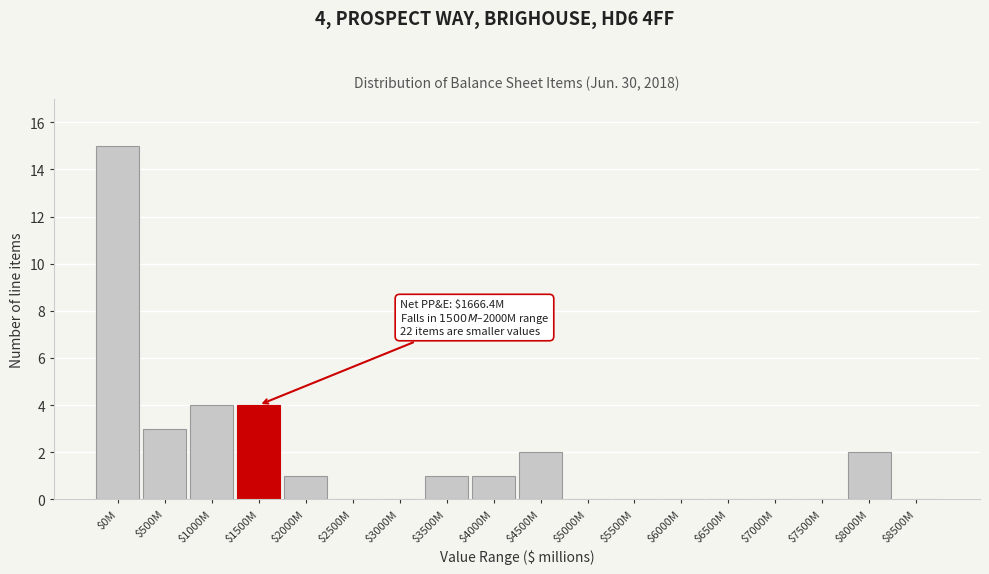

True or false: the data shows 9 at $5000M.

False